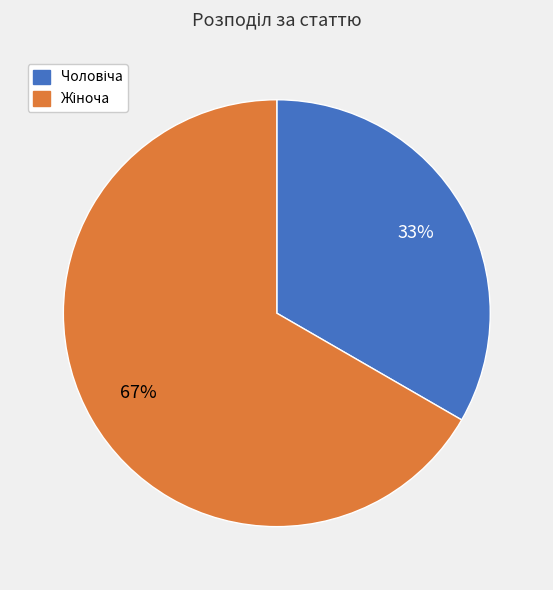

Does any single category account for the majority?

Yes